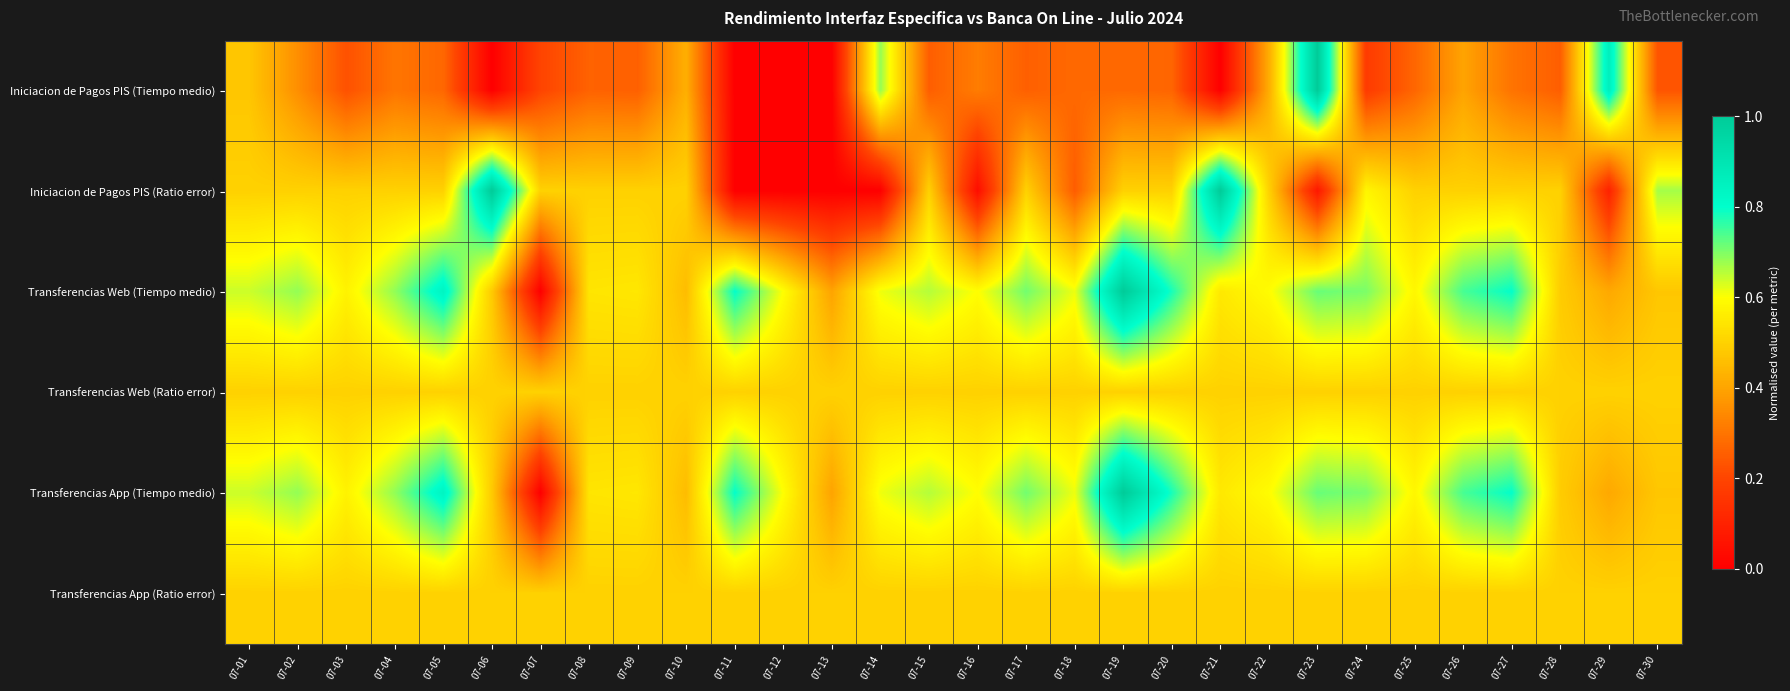

How many series are shown in this chart?

6